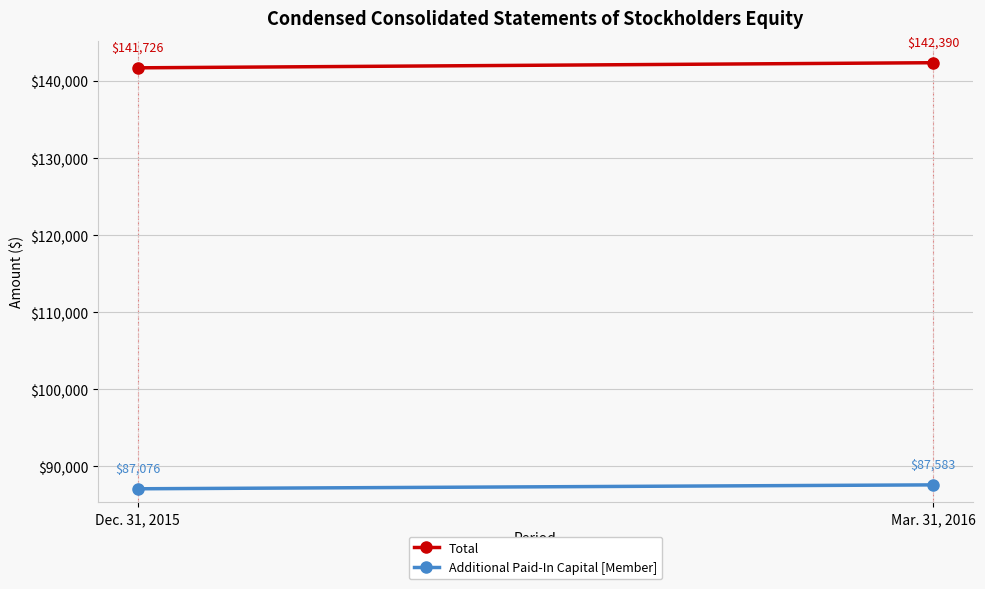

How many lines are shown in the chart?

2